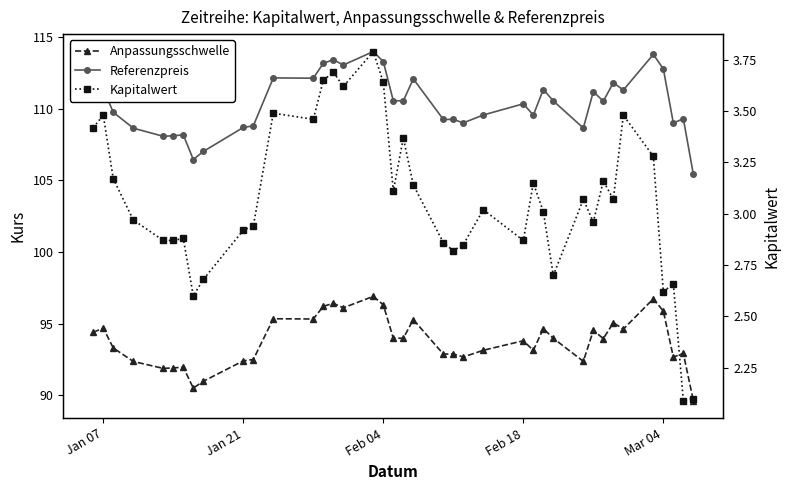

What are all the series names shown in the legend?

Anpassungsschwelle, Referenzpreis, Kapitalwert